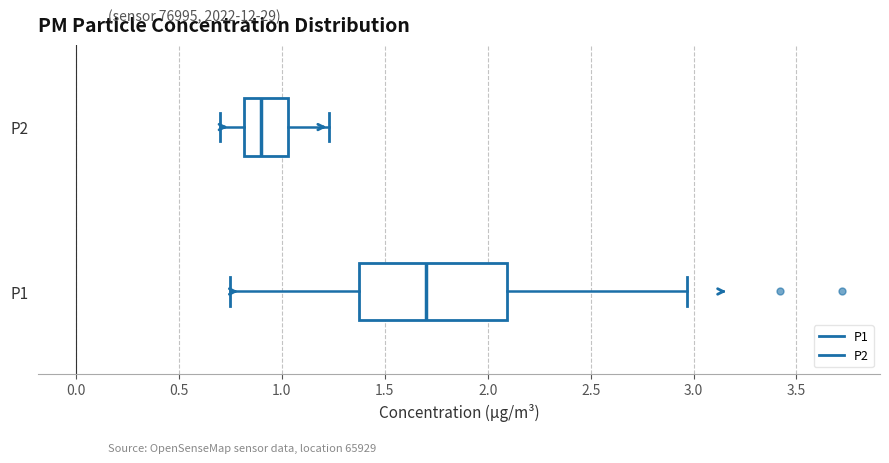

Reading bottom to top, transcribe this box plot: for each box, give where its median line is, the range the box spans, and where its two whiskers end, as read against the x-axis. The values are not printed on the chart, so give them approximately, as read against the axis.

P1: median 1.70, box 1.35 to 2.10, whiskers 0.75 to 2.95
P2: median 0.90, box 0.80 to 1.05, whiskers 0.70 to 1.25